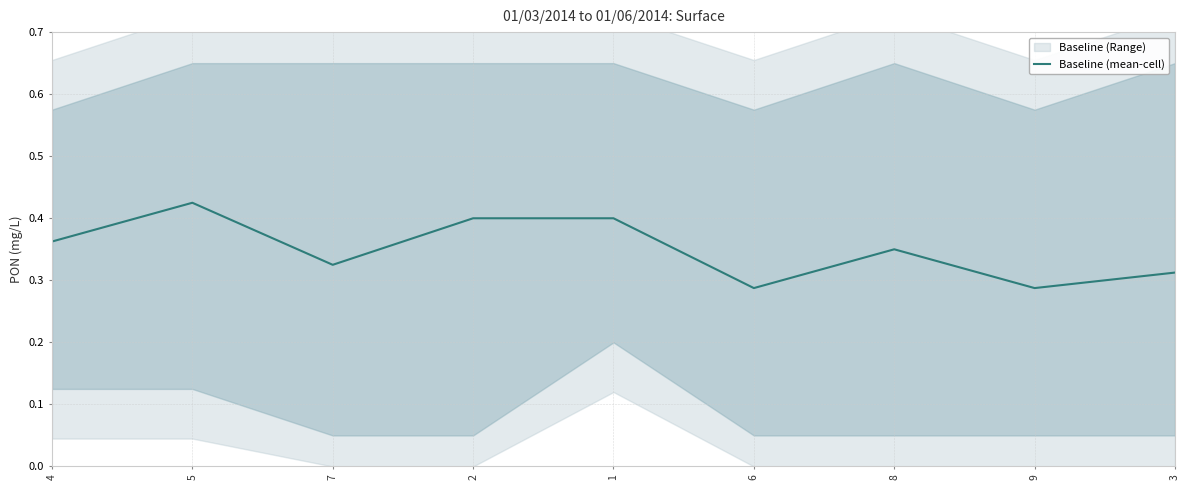

At which category does the chart reach its peak across all series?

5